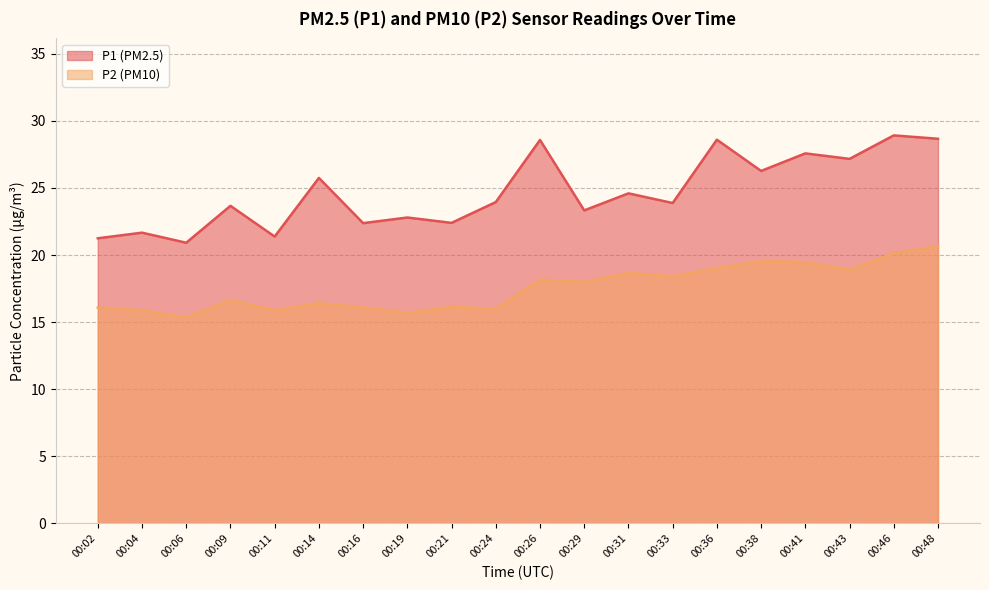

True or false: P1 has a value of 6.2 at 00:19.

False